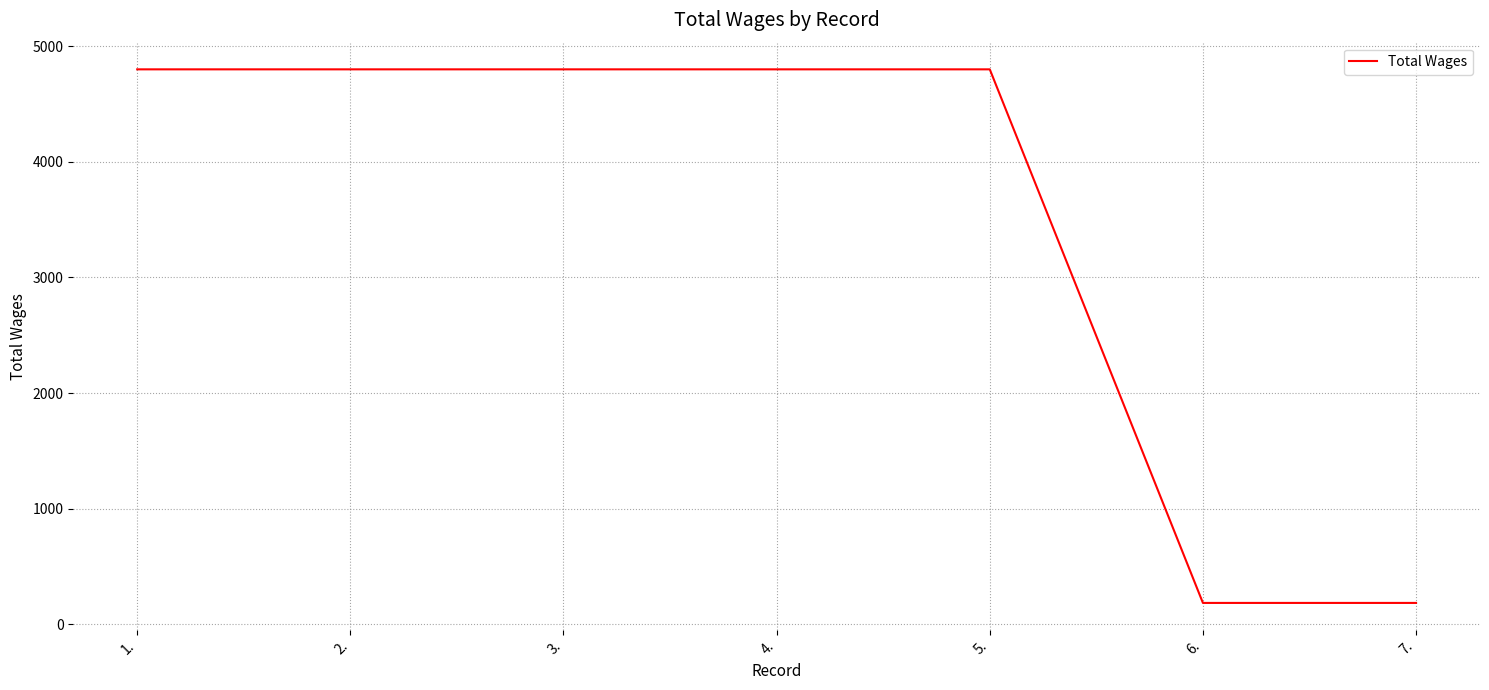

True or false: the data shows 4800 at 1..

True